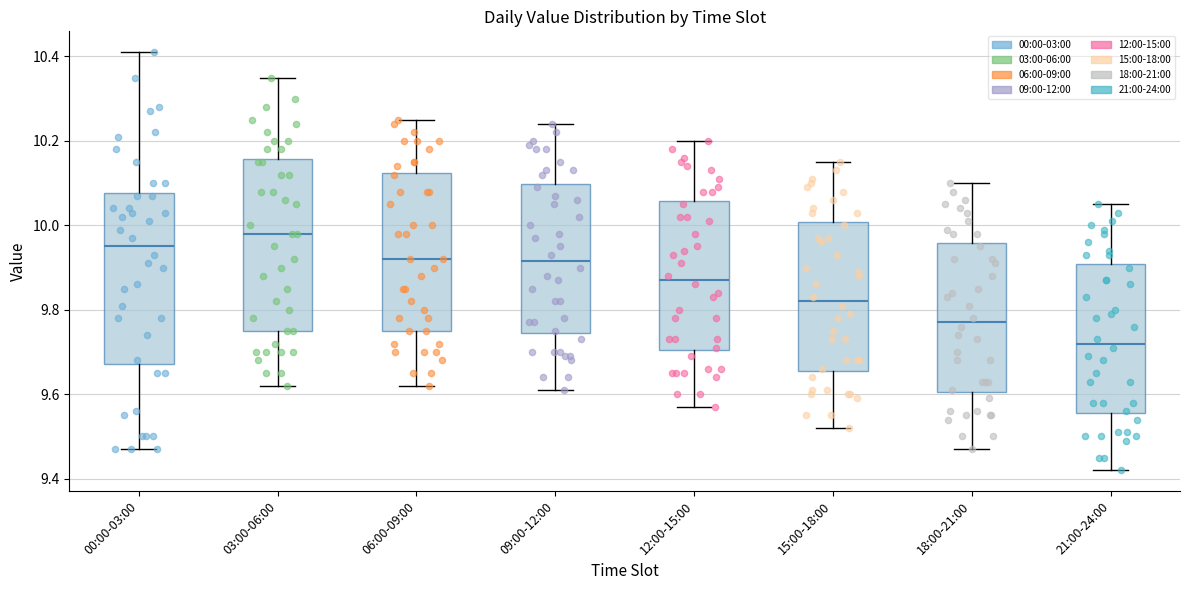

Reading left to right, read every box against the y-axis: the position of its median line, the range the box covers, and the ends of its whiskers. The values are not printed on the chart, so give them approximately, as read against the axis.

00:00-03:00: median 9.96, box 9.68 to 10.08, whiskers 9.48 to 10.42
03:00-06:00: median 9.98, box 9.76 to 10.16, whiskers 9.62 to 10.36
06:00-09:00: median 9.92, box 9.76 to 10.12, whiskers 9.62 to 10.26
09:00-12:00: median 9.92, box 9.74 to 10.10, whiskers 9.62 to 10.24
12:00-15:00: median 9.88, box 9.70 to 10.06, whiskers 9.58 to 10.20
15:00-18:00: median 9.82, box 9.66 to 10.00, whiskers 9.52 to 10.16
18:00-21:00: median 9.78, box 9.60 to 9.96, whiskers 9.48 to 10.10
21:00-24:00: median 9.72, box 9.56 to 9.90, whiskers 9.42 to 10.06